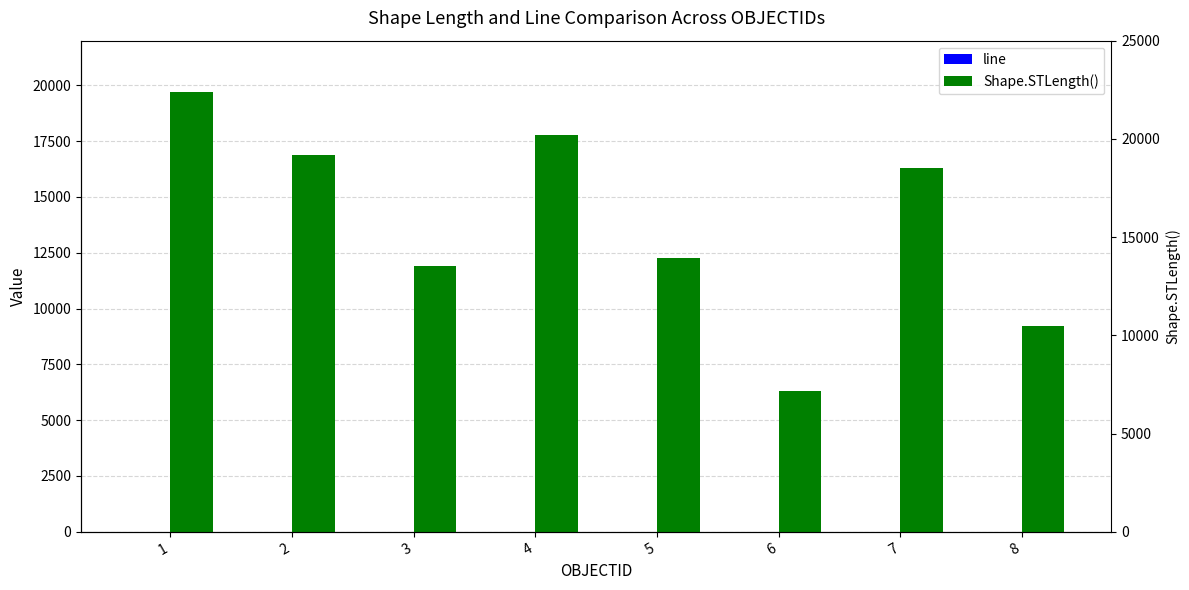

At which category is the sum across all series the highest?

1